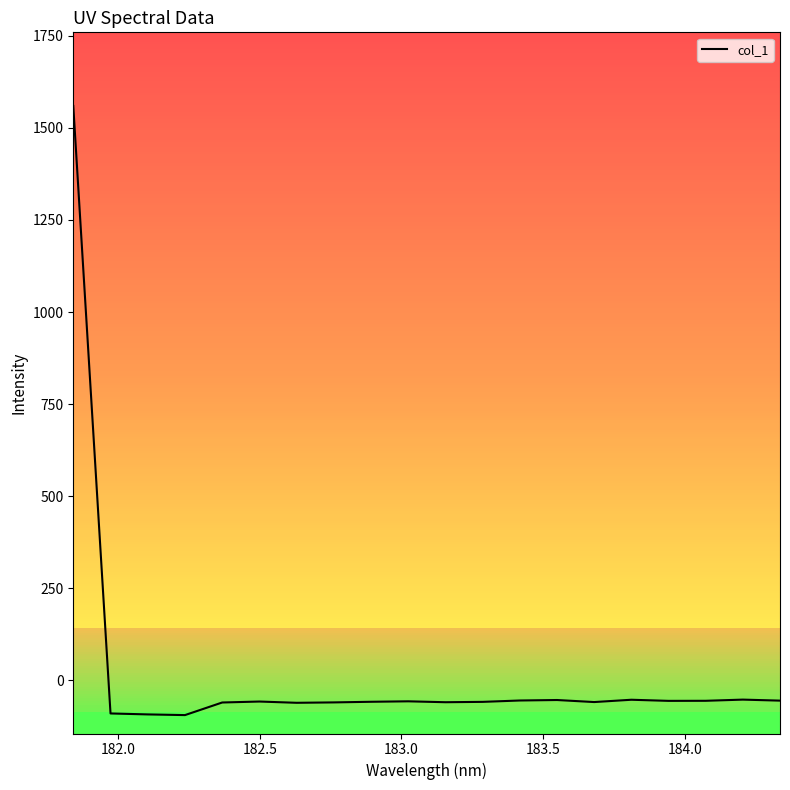

What is the difference between the maximum and minimum values?

1654.7